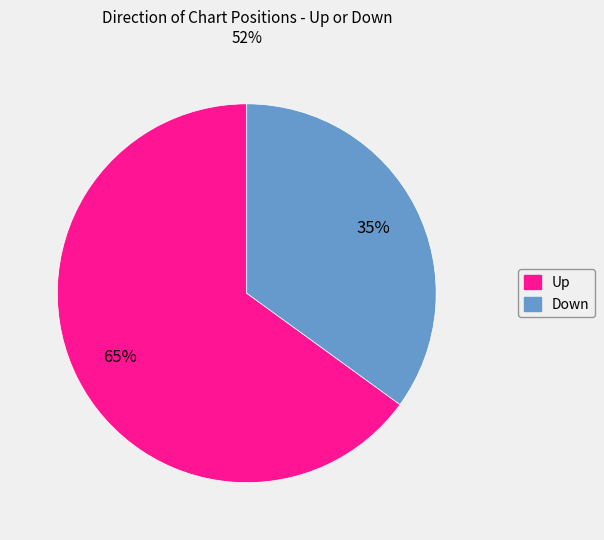

To the nearest percent, what is the average slice percentage?

50%